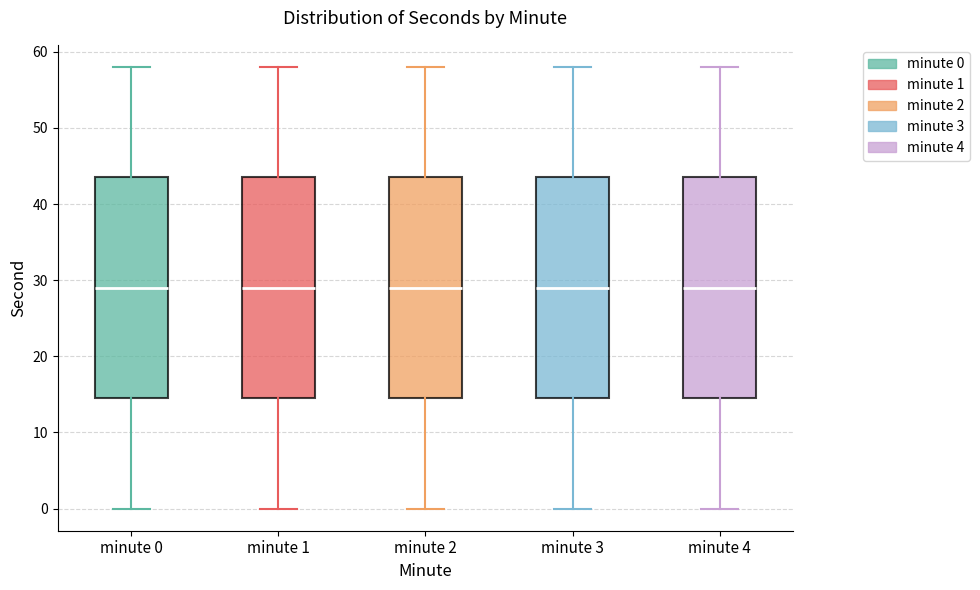

Reading left to right, transcribe this box plot: for each box, give where its median line is, the range the box spans, and where its two whiskers end, as read against the y-axis. The values are not printed on the chart, so give them approximately, as read against the axis.

minute 0: median 29, box 15 to 44, whiskers 0 to 58
minute 1: median 29, box 15 to 44, whiskers 0 to 58
minute 2: median 29, box 15 to 44, whiskers 0 to 58
minute 3: median 29, box 15 to 44, whiskers 0 to 58
minute 4: median 29, box 15 to 44, whiskers 0 to 58